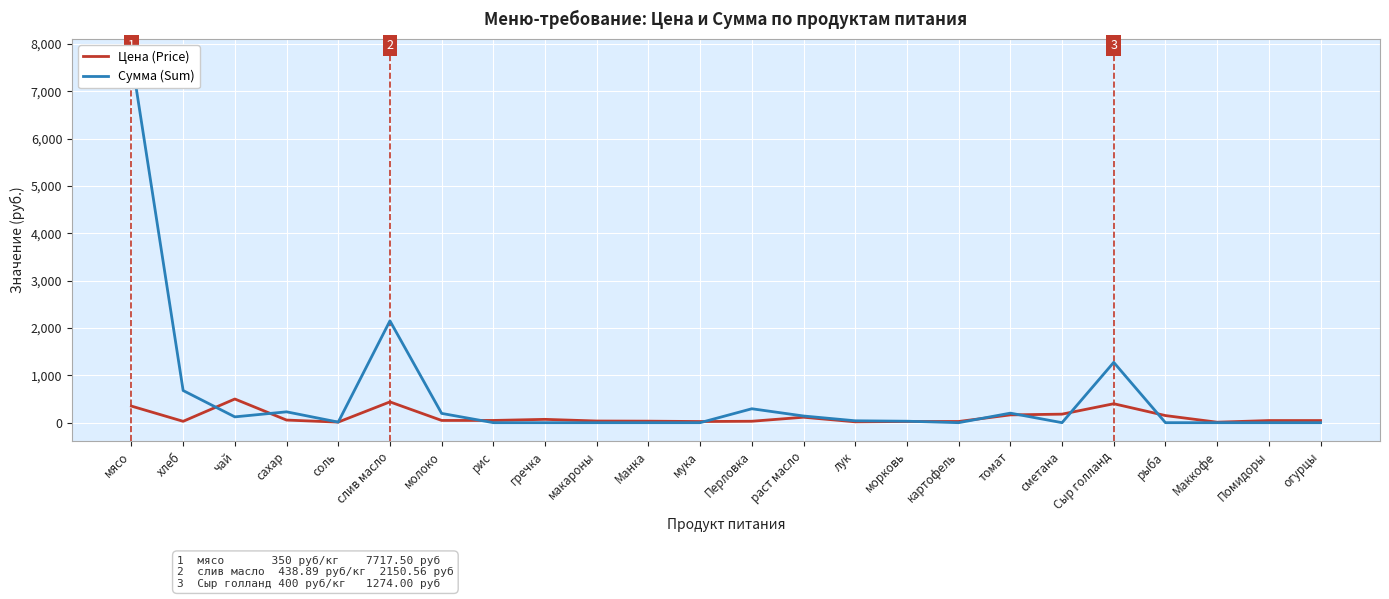

Where is Цена (Price) nearest to the value 255?

сметана